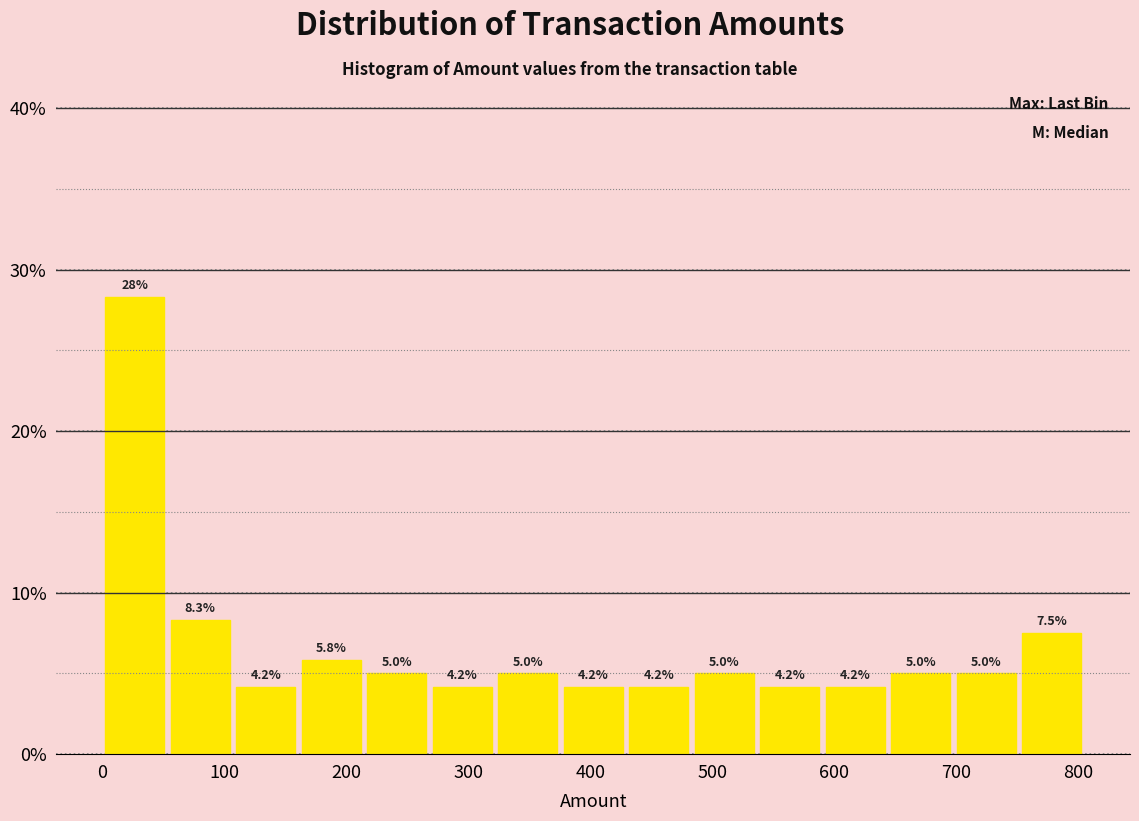

Which range on the x-axis has the tallest bar?

0 to 50